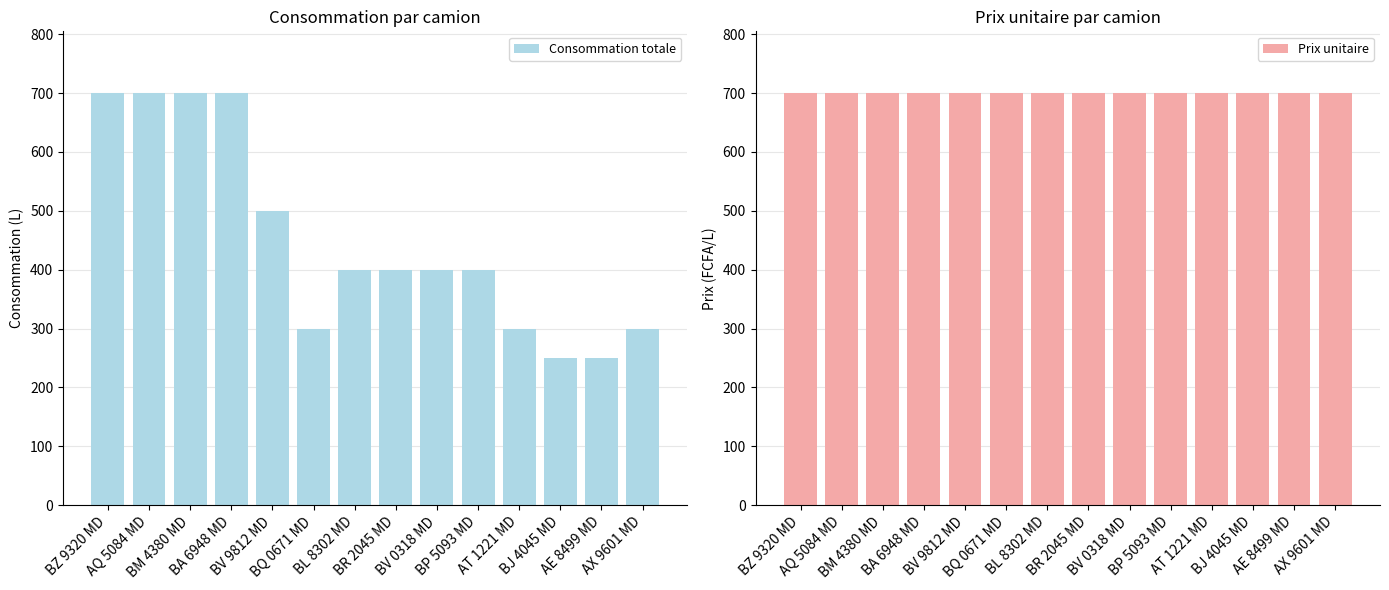

List the labels in order of Consommation totale value, smallest first.

BJ 4045 MD, AE 8499 MD, BQ 0671 MD, AT 1221 MD, AX 9601 MD, BL 8302 MD, BR 2045 MD, BV 0318 MD, BP 5093 MD, BV 9812 MD, BZ 9320 MD, AQ 5084 MD, BM 4380 MD, BA 6948 MD